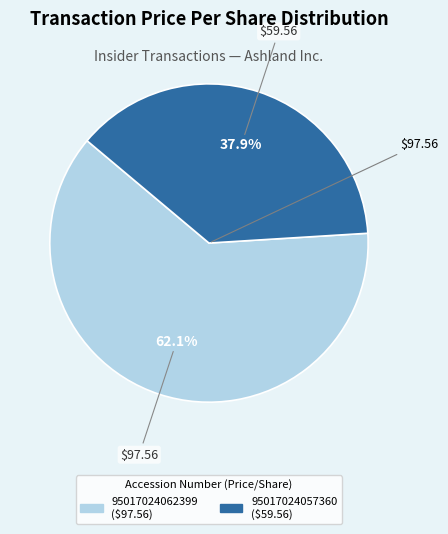

Is 95017024062399 the majority of the pie?

Yes